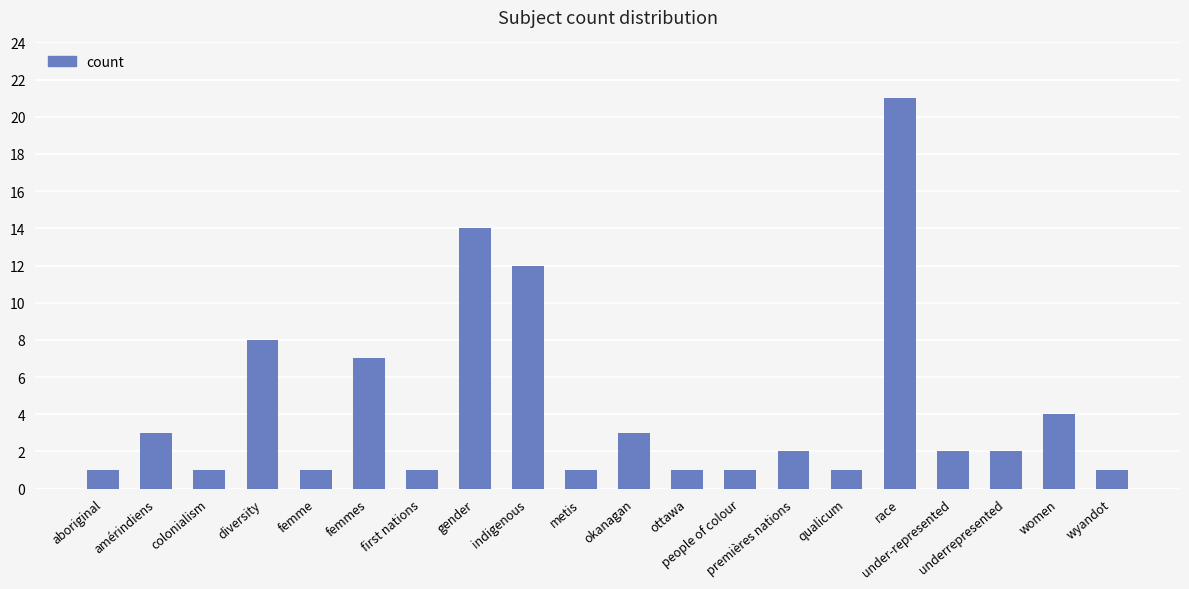

What is the average value?

4